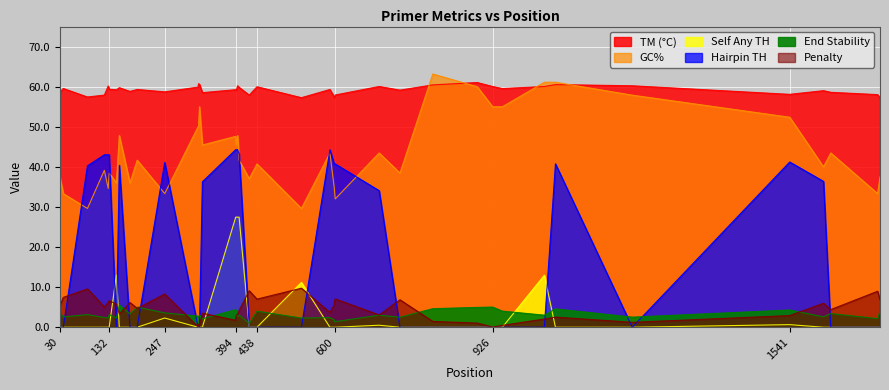

True or false: PRIMER_LEFT_0_TM and pen intersect in this chart.

False